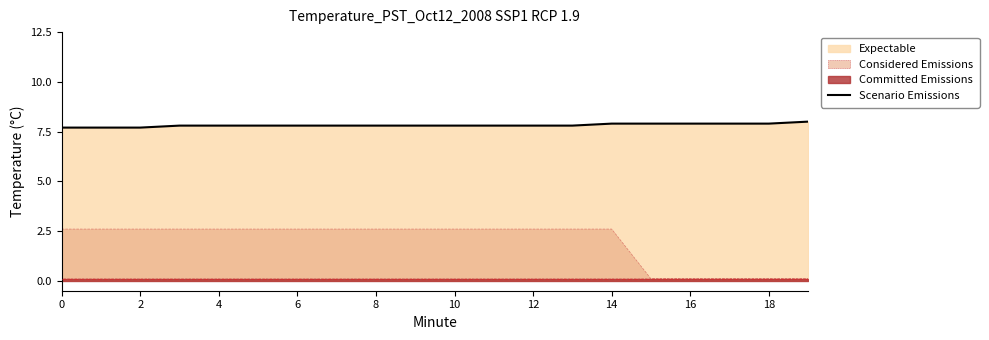

True or false: there are more than 1 points higher than both neighbors.

False